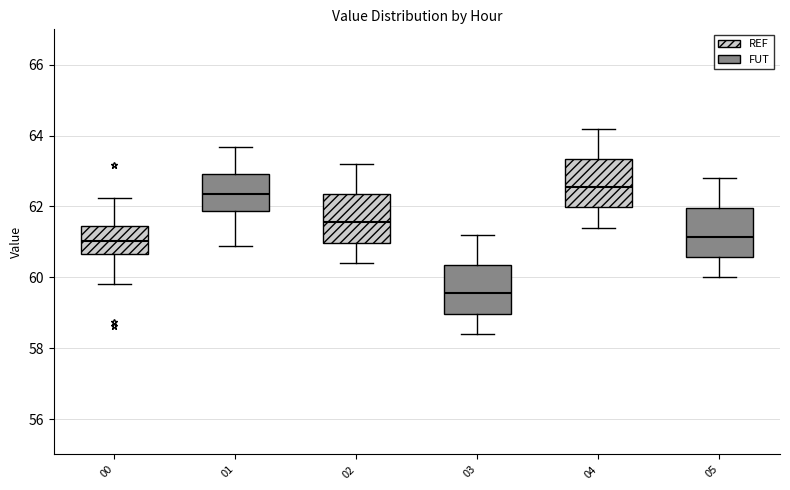

Reading left to right, transcribe this box plot: for each box, give where its median line is, the range the box spans, and where its two whiskers end, as read against the y-axis. The values are not printed on the chart, so give them approximately, as read against the axis.

00: median 61.0, box 60.6 to 61.4, whiskers 59.8 to 62.2
01: median 62.4, box 61.8 to 63.0, whiskers 60.8 to 63.6
02: median 61.6, box 61.0 to 62.4, whiskers 60.4 to 63.2
03: median 59.6, box 59.0 to 60.4, whiskers 58.4 to 61.2
04: median 62.6, box 62.0 to 63.4, whiskers 61.4 to 64.2
05: median 61.2, box 60.6 to 62.0, whiskers 60.0 to 62.8